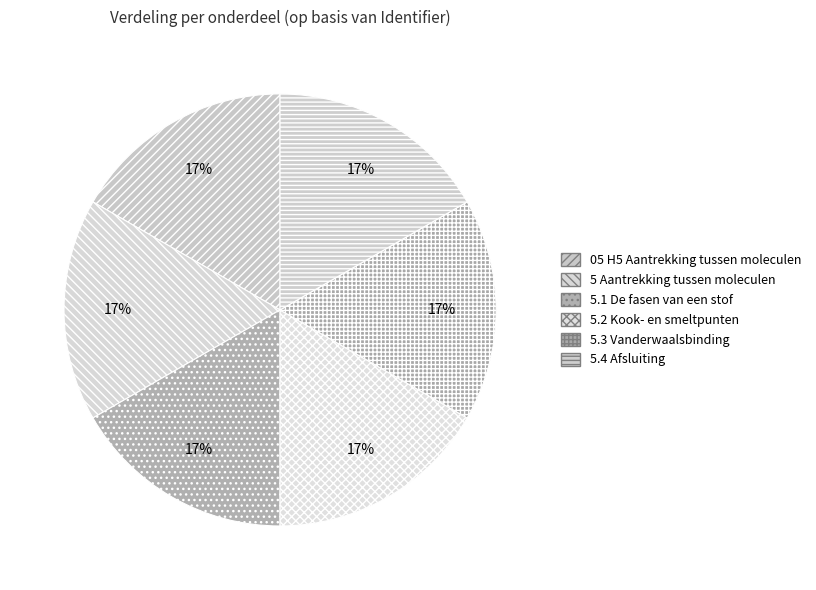

Does 5 Aantrekking tussen moleculen account for over 50% of the chart?

No